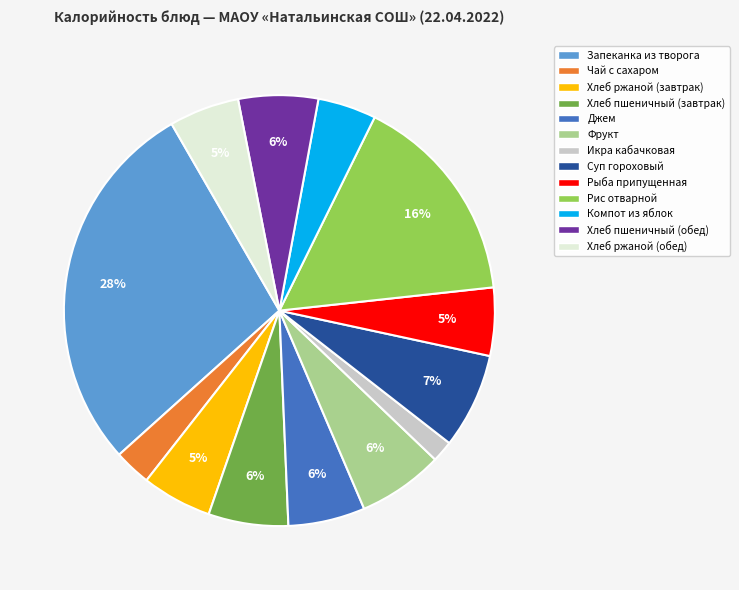

Count the number of slices in the pie.

13